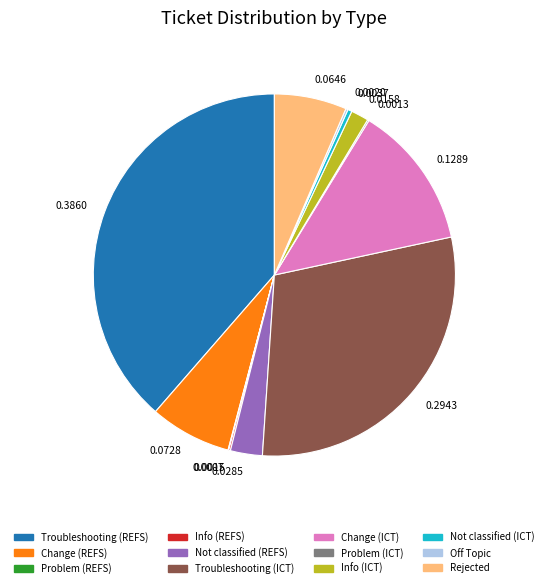

Is there a majority slice in this chart?

No